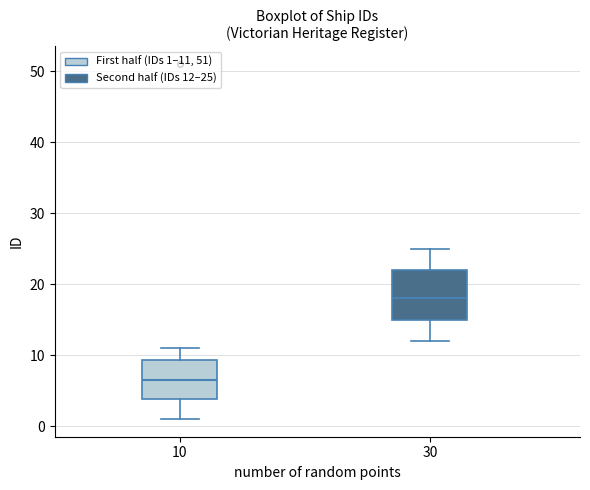

Where is the lower edge of the box at x = 10 on the y-axis? The values are not printed on the chart, so give them approximately, as read against the axis.

4